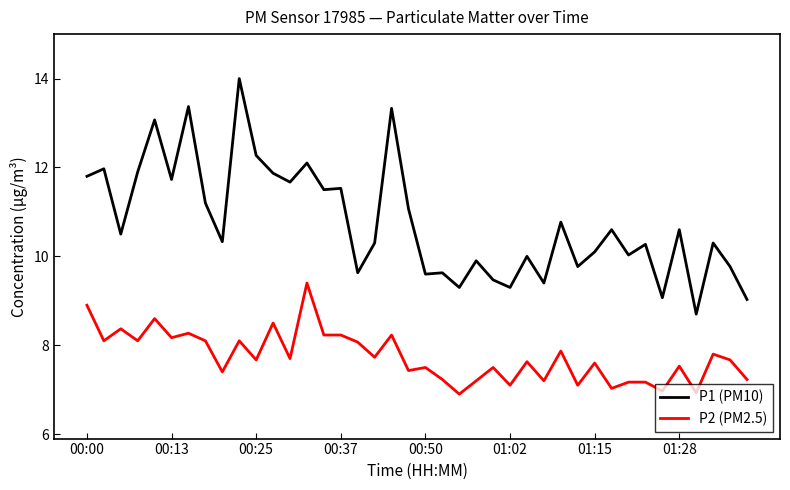

List the series in order of their peak value, lowest first.

P2 (PM2.5), P1 (PM10)